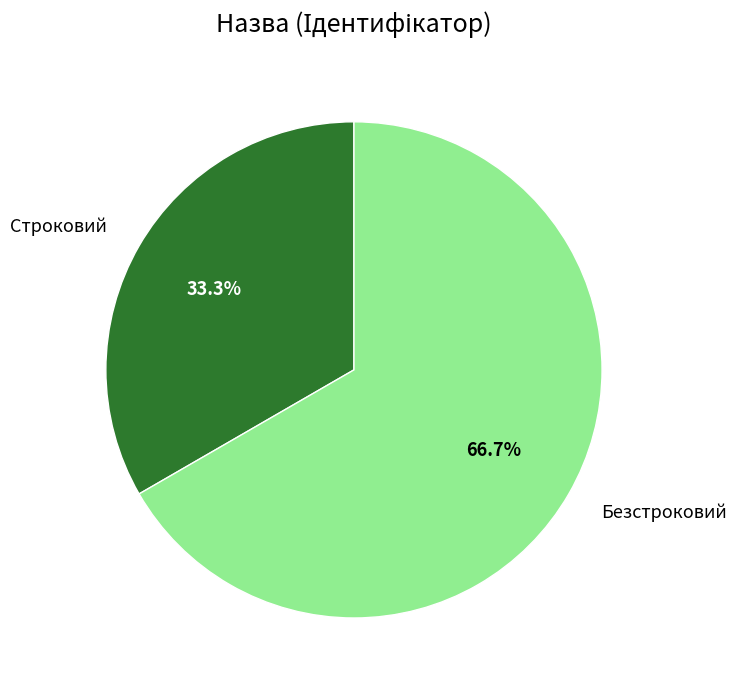

To the nearest percent, what portion does Строковий represent?

33%